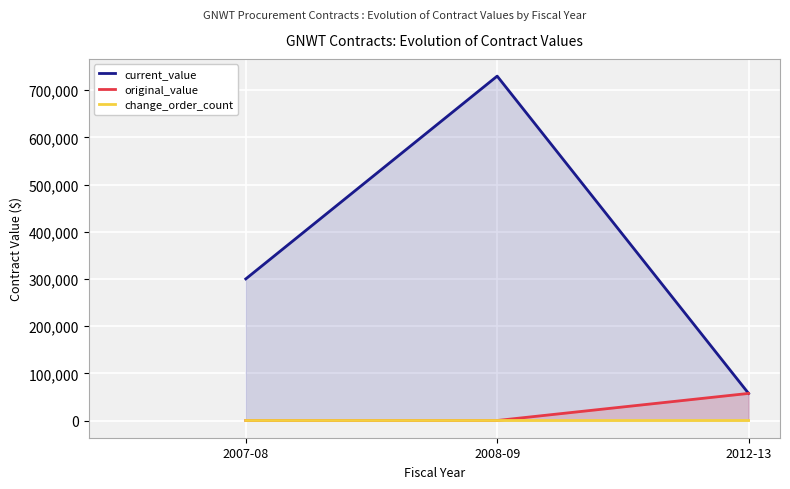

At which category is the sum across all series the highest?

2008-09